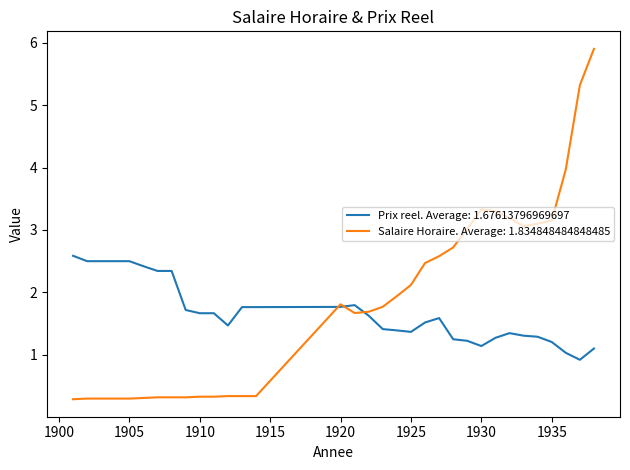

How many series are shown in this chart?

2